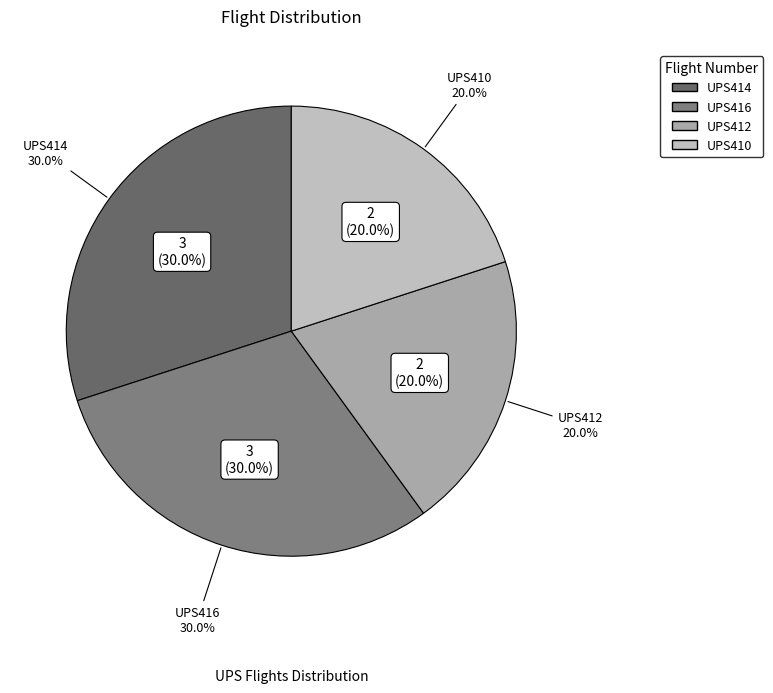

Between UPS410 and UPS412, which is larger?

UPS410